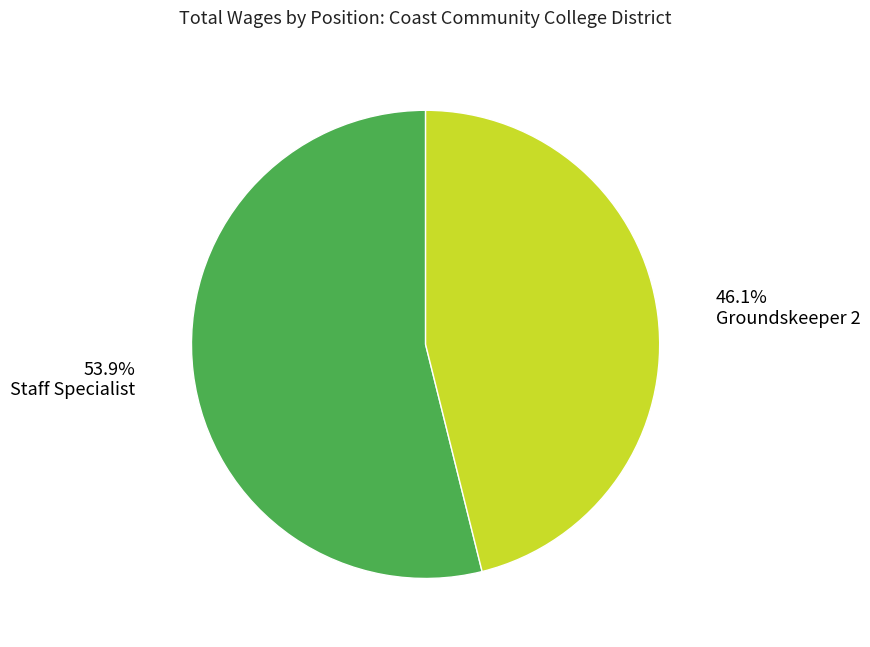

Is there any slice that represents more than half of the pie?

Yes